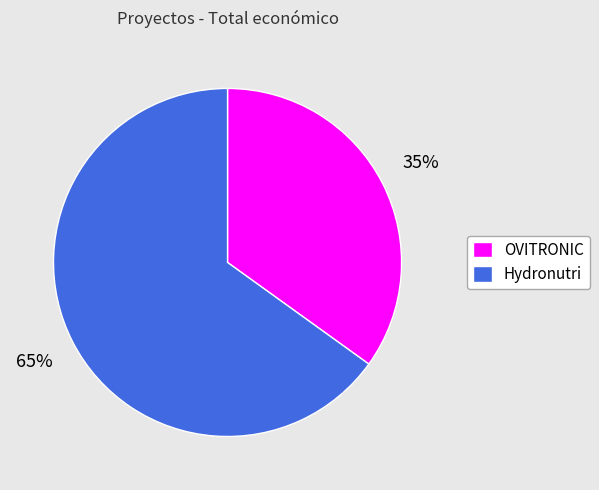

To the nearest percent, what is the difference between the Hydronutri and OVITRONIC slice percentages?

30%